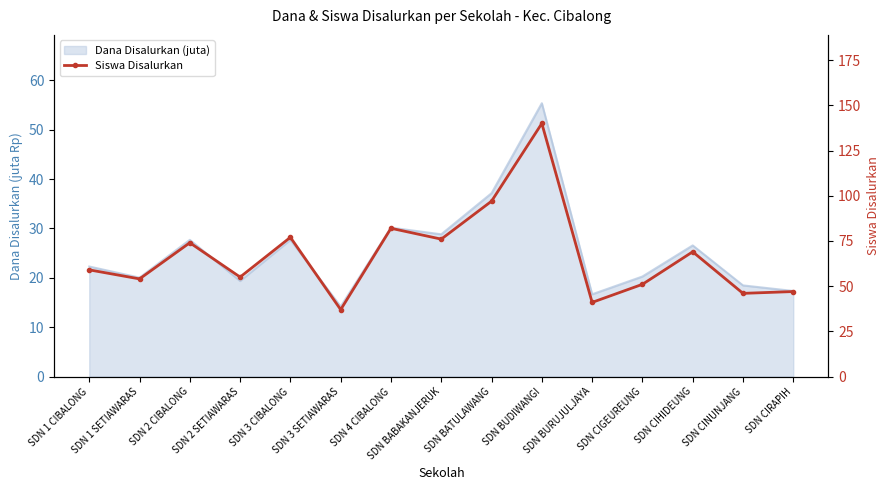

Where is the first local maximum?

SDN 2 CIBALONG